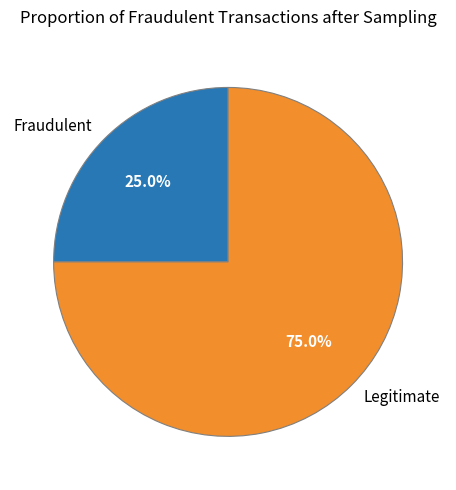

How many slices are in this pie chart?

2